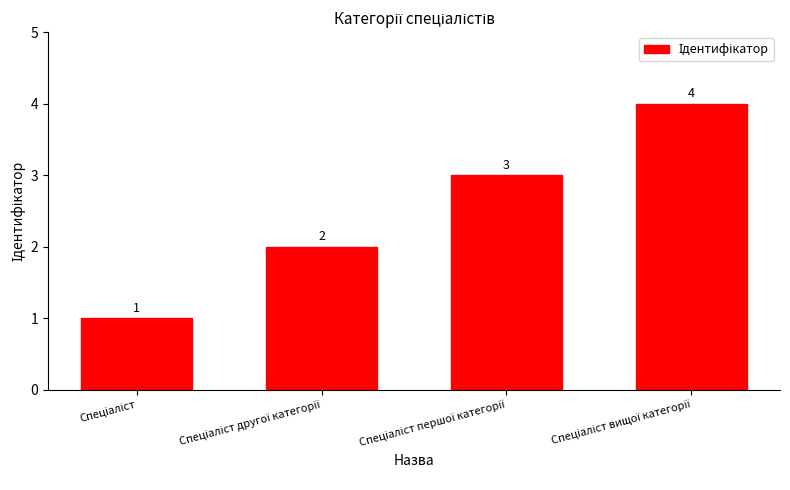

Count the values in the range 2 to 4.

3